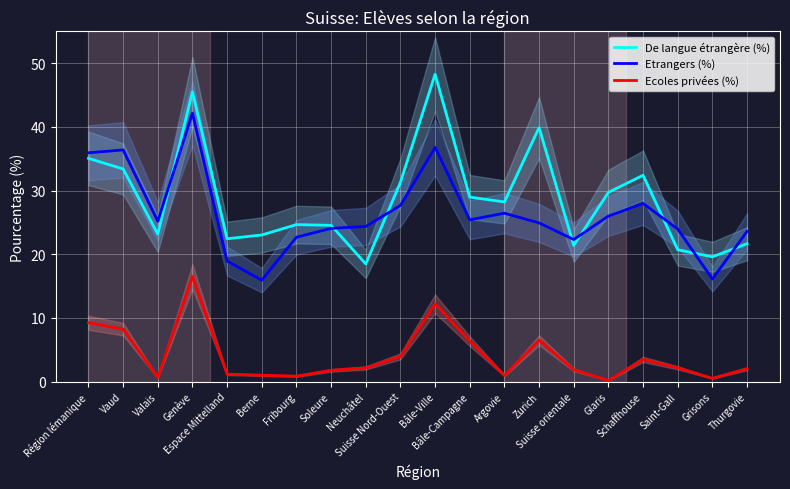

Which series has the largest total across all categories?

De langue étrangère (%)